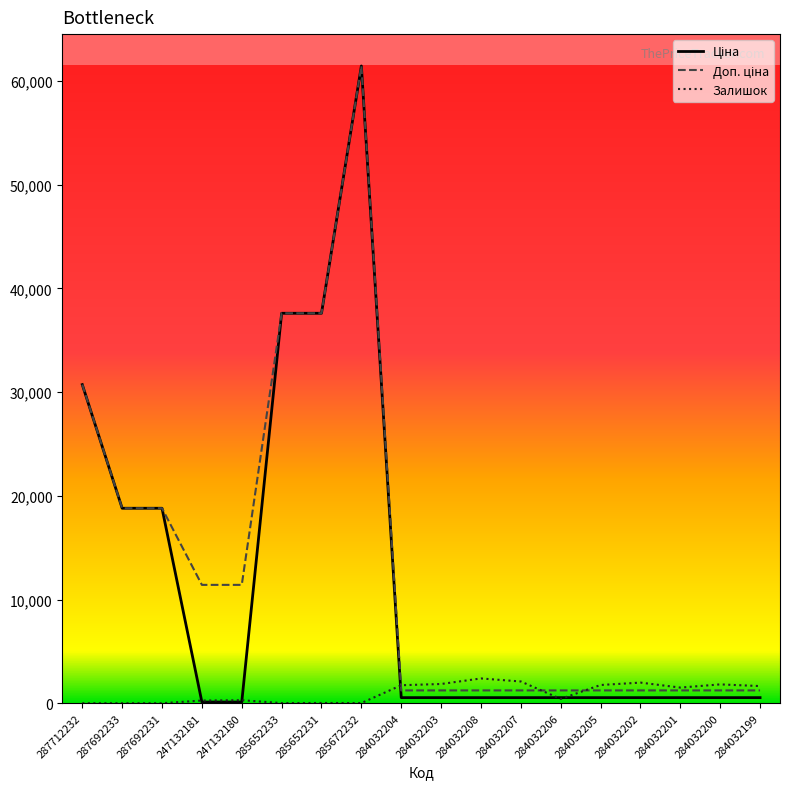

At how many categories does at least one series exceed 9461?

8